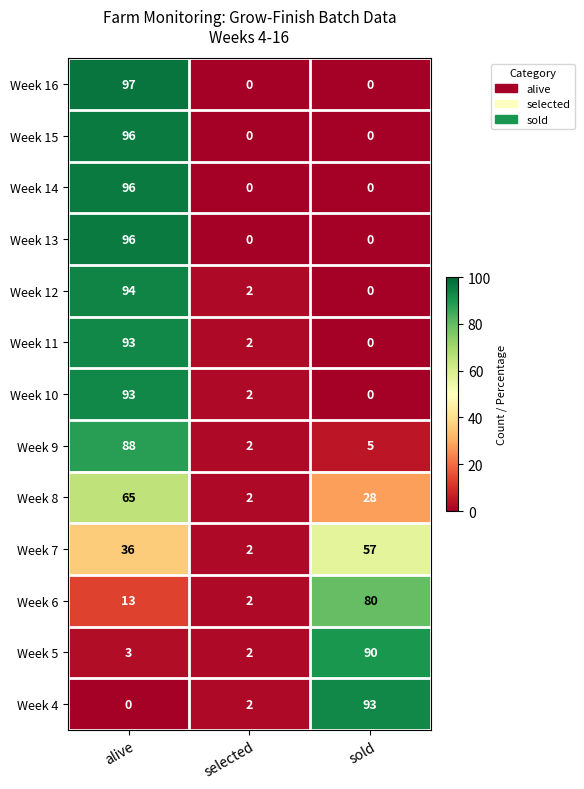

List the labels in order of Week 4 value, smallest first.

alive, selected, sold